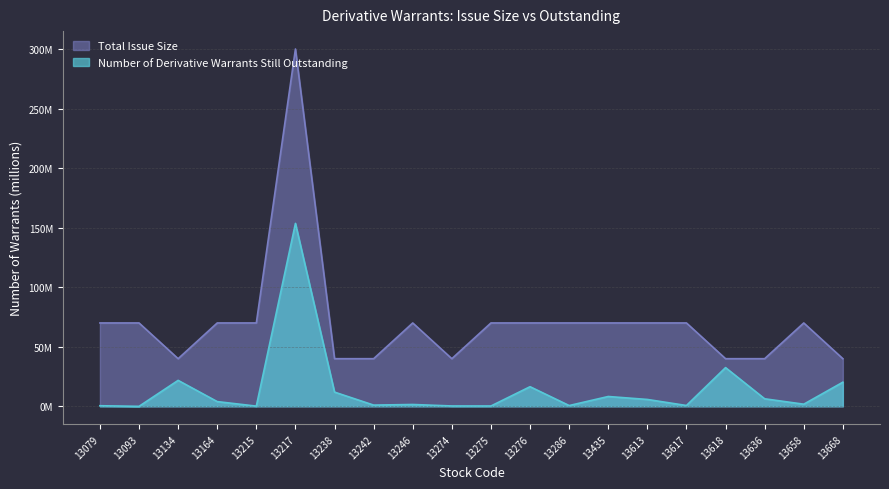

What are all the series names shown in the legend?

Total Issue Size, Number of Derivative Warrants Still Outstanding